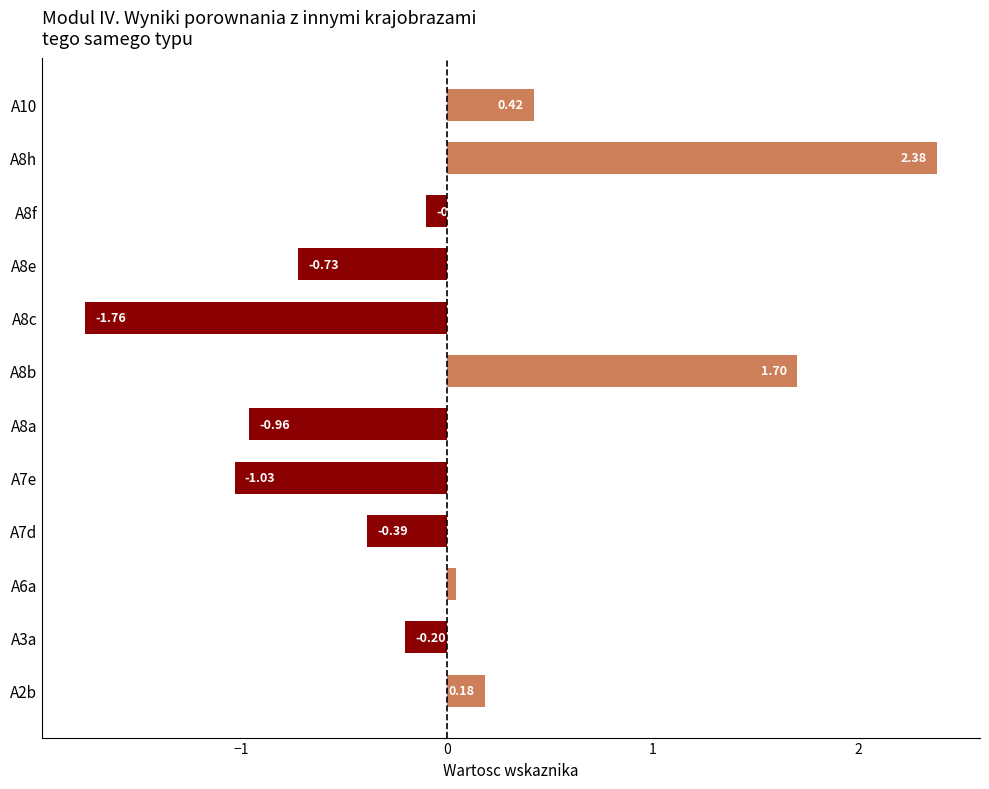

What is the difference between the second highest and minimum values?

3.5